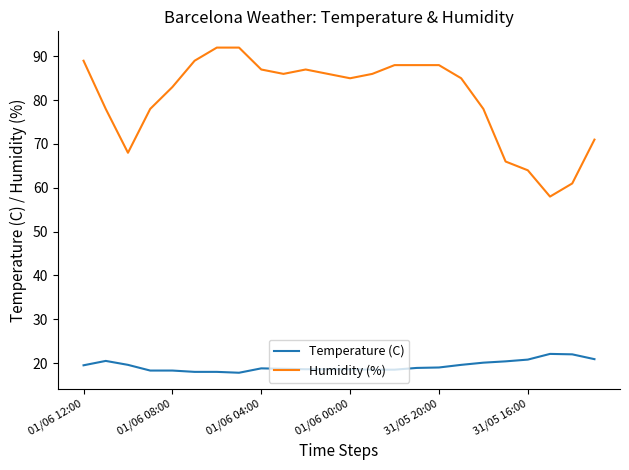

Which series has the largest total across all categories?

Humidity (%)